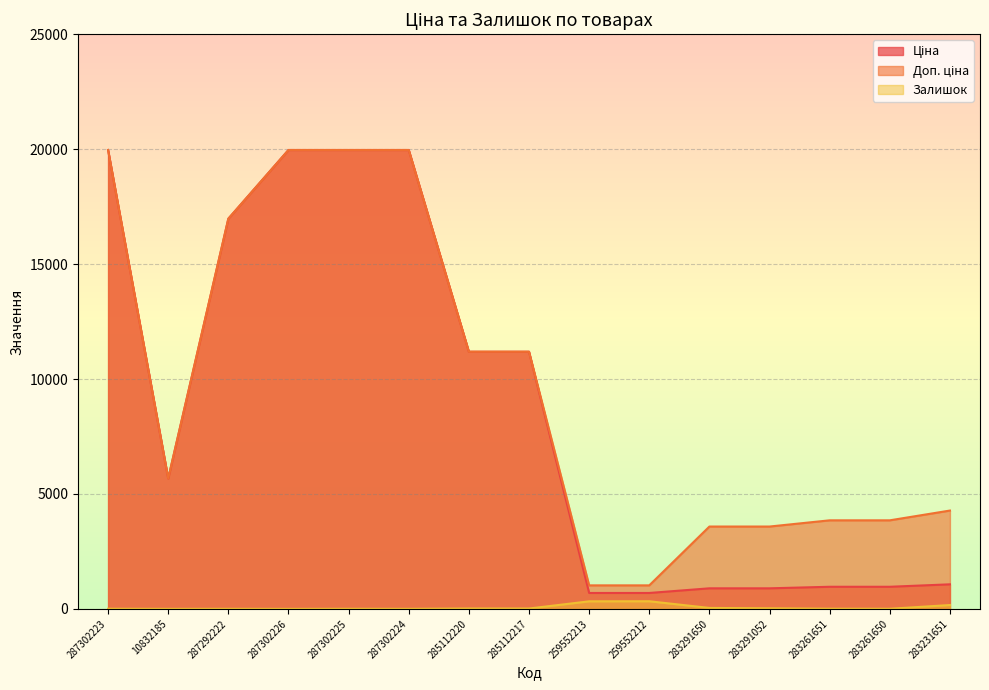

Which has a higher value, 287302223 or 259552212?

287302223